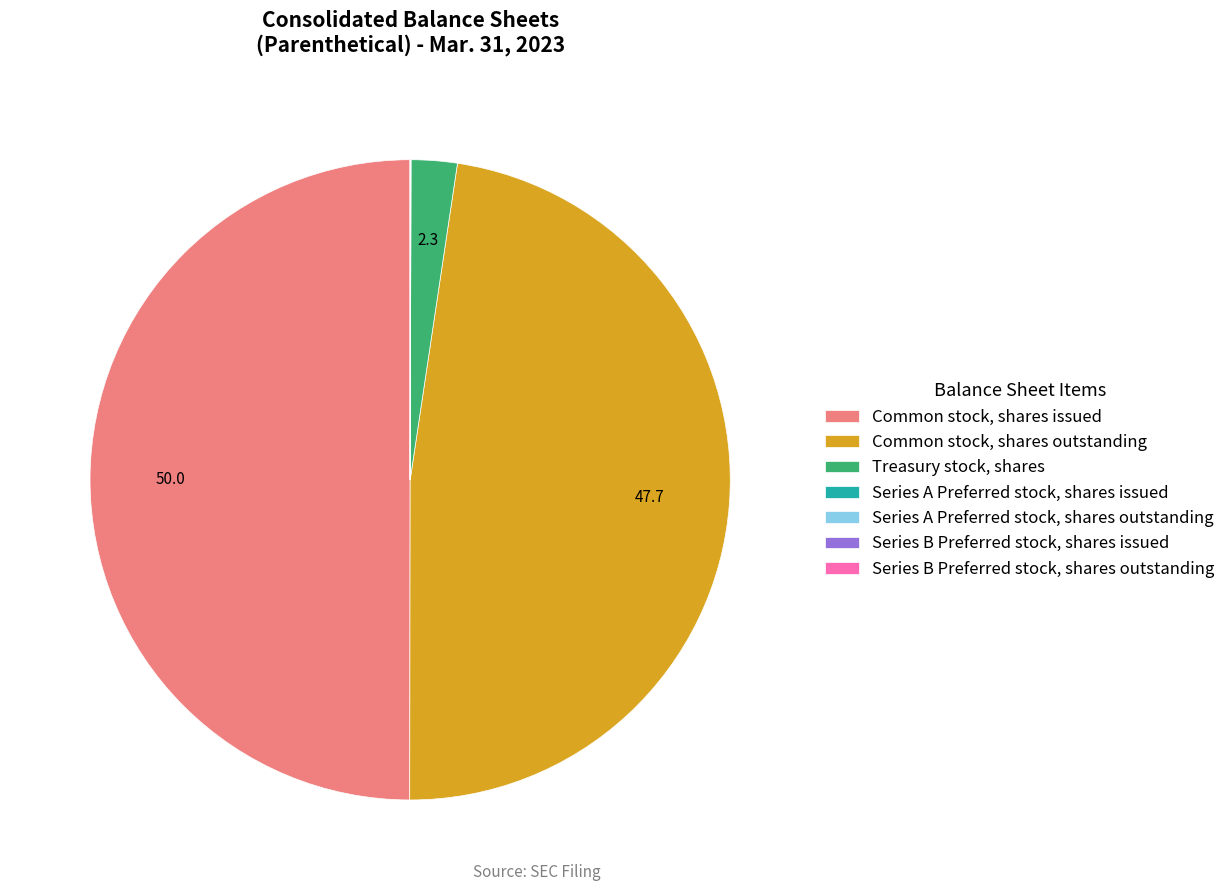

Approximately how many times larger is the value at Common stock, shares outstanding compared to Treasury stock, shares?

20.6